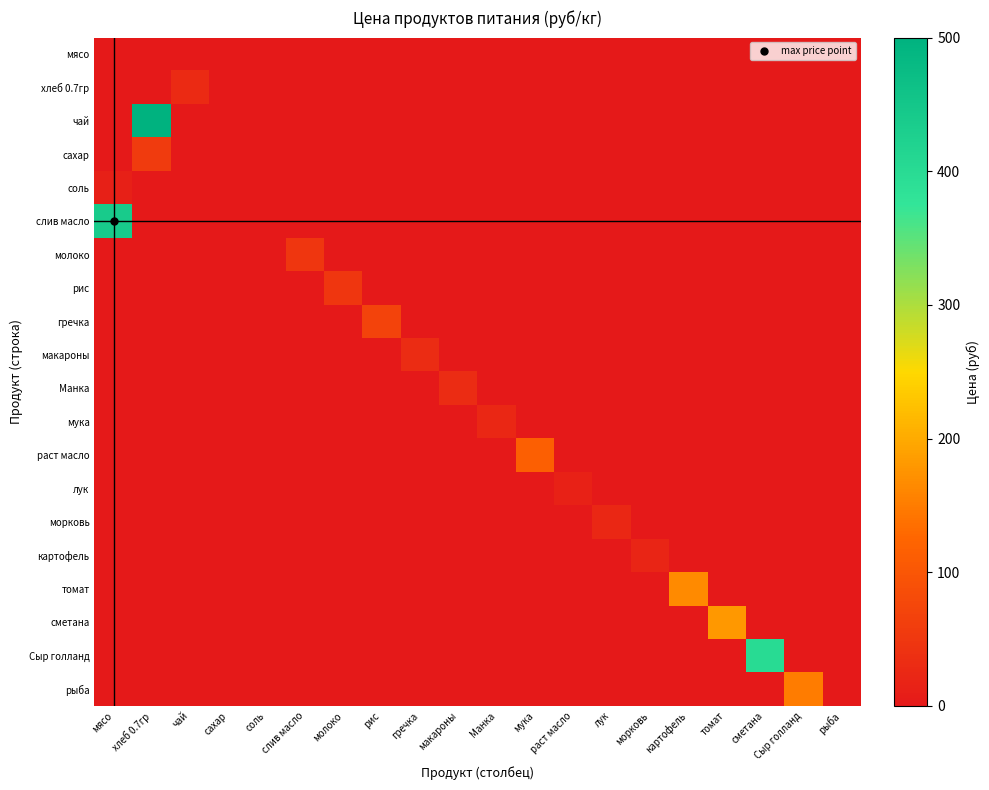

Which series has the largest range (max minus min)?

чай